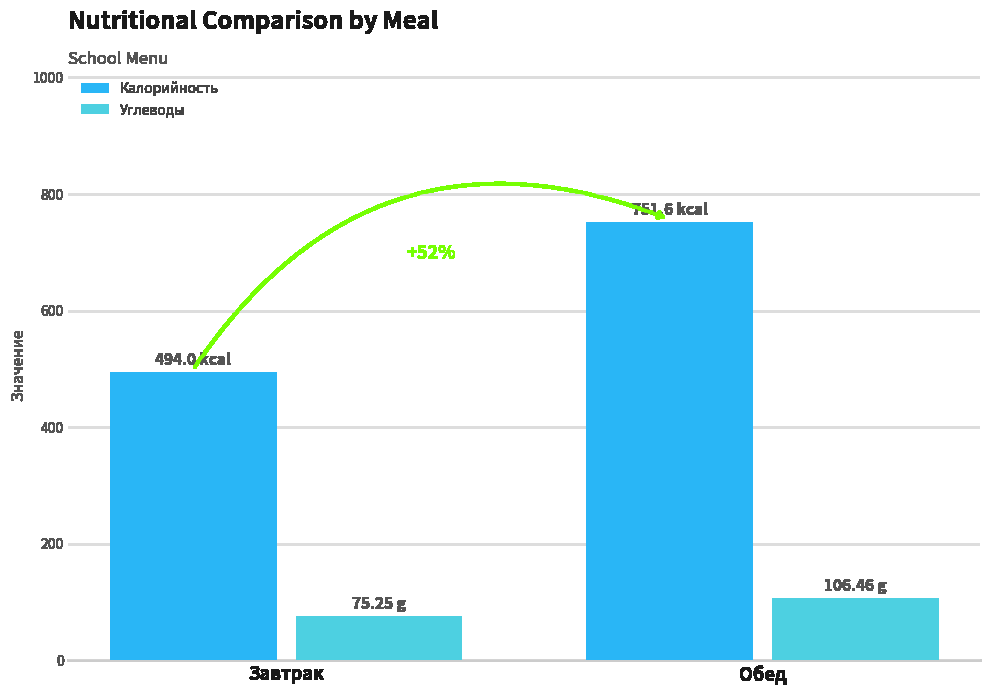

What is the difference between the maximum and minimum values in the Калорийность series?

257.6